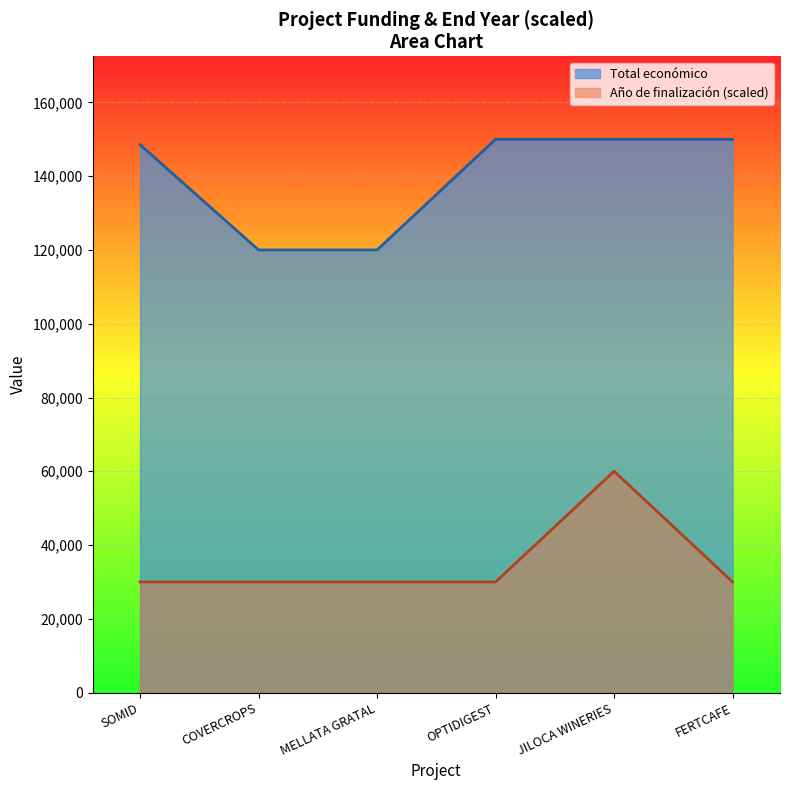

Between MELLATA GRATAL and FERTCAFE, which series saw the biggest shift?

Total económico